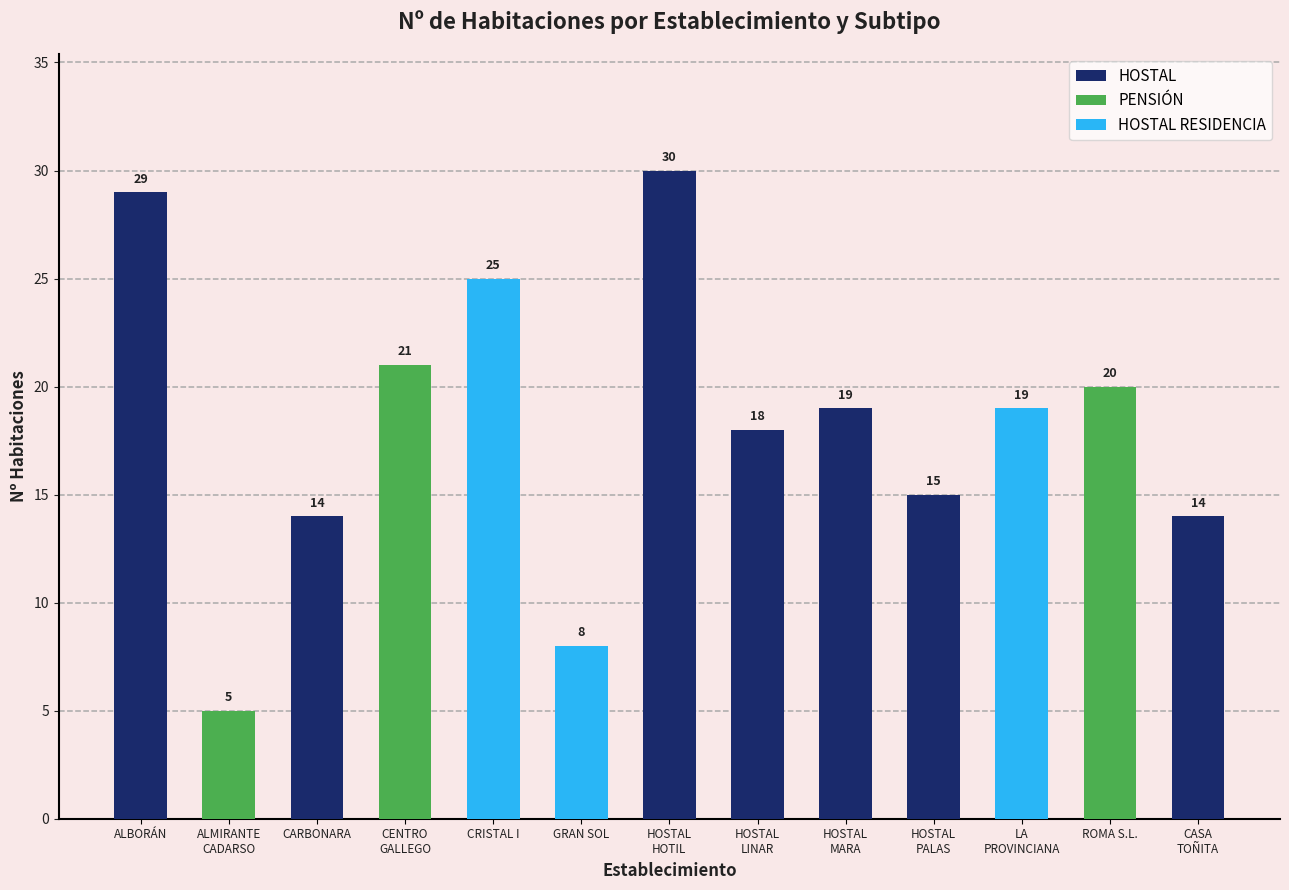

Where does the data first go above 19?

ALBORÁN